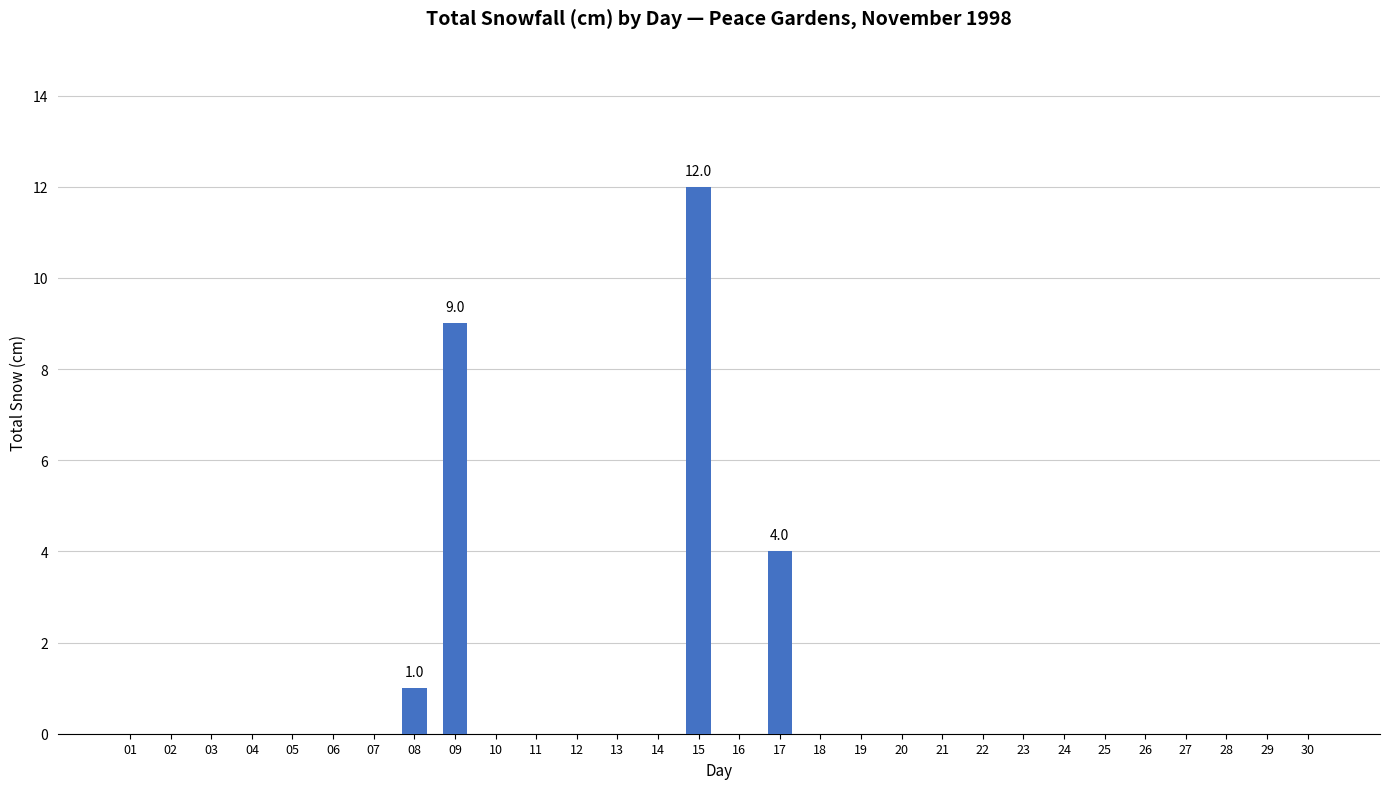

Which category has the highest value across all series?

15